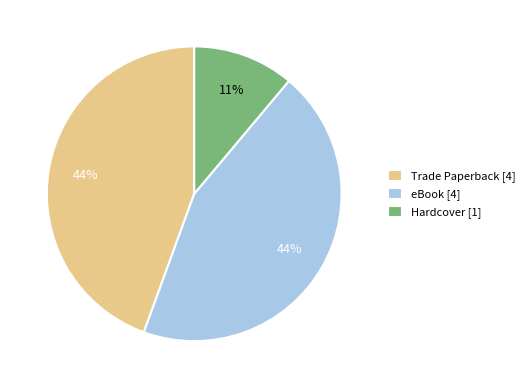

What is the ratio of the value at Trade Paperback [4] to the value at eBook [4]?

1.0